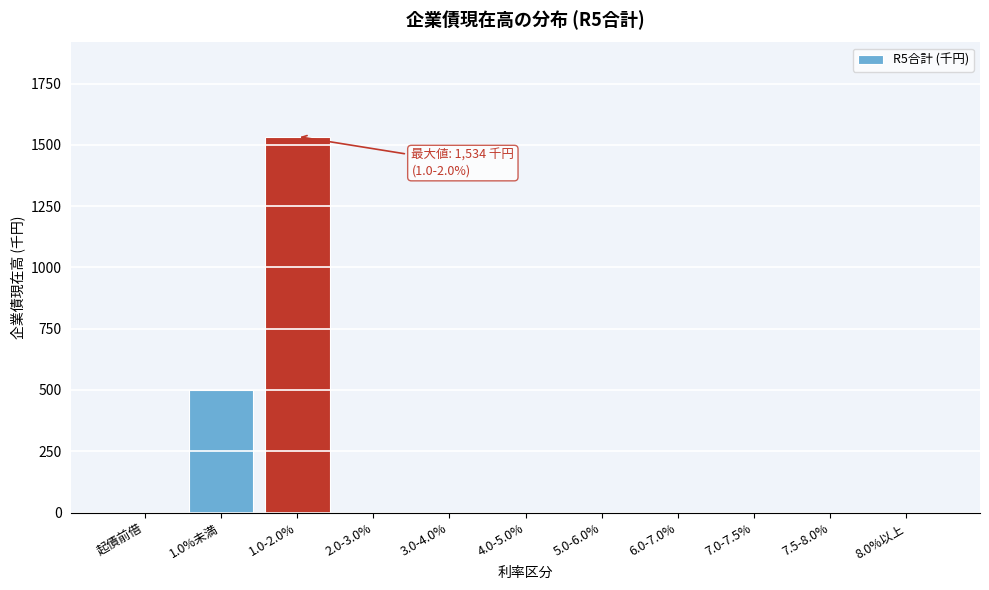

Reading left to right, transcribe all the data shown in this chart.

起債前借=0	1.0%未満=500	1.0-2.0%=1534	2.0-3.0%=0	3.0-4.0%=0	4.0-5.0%=0	5.0-6.0%=0	6.0-7.0%=0	7.0-7.5%=0	7.5-8.0%=0	8.0%以上=0